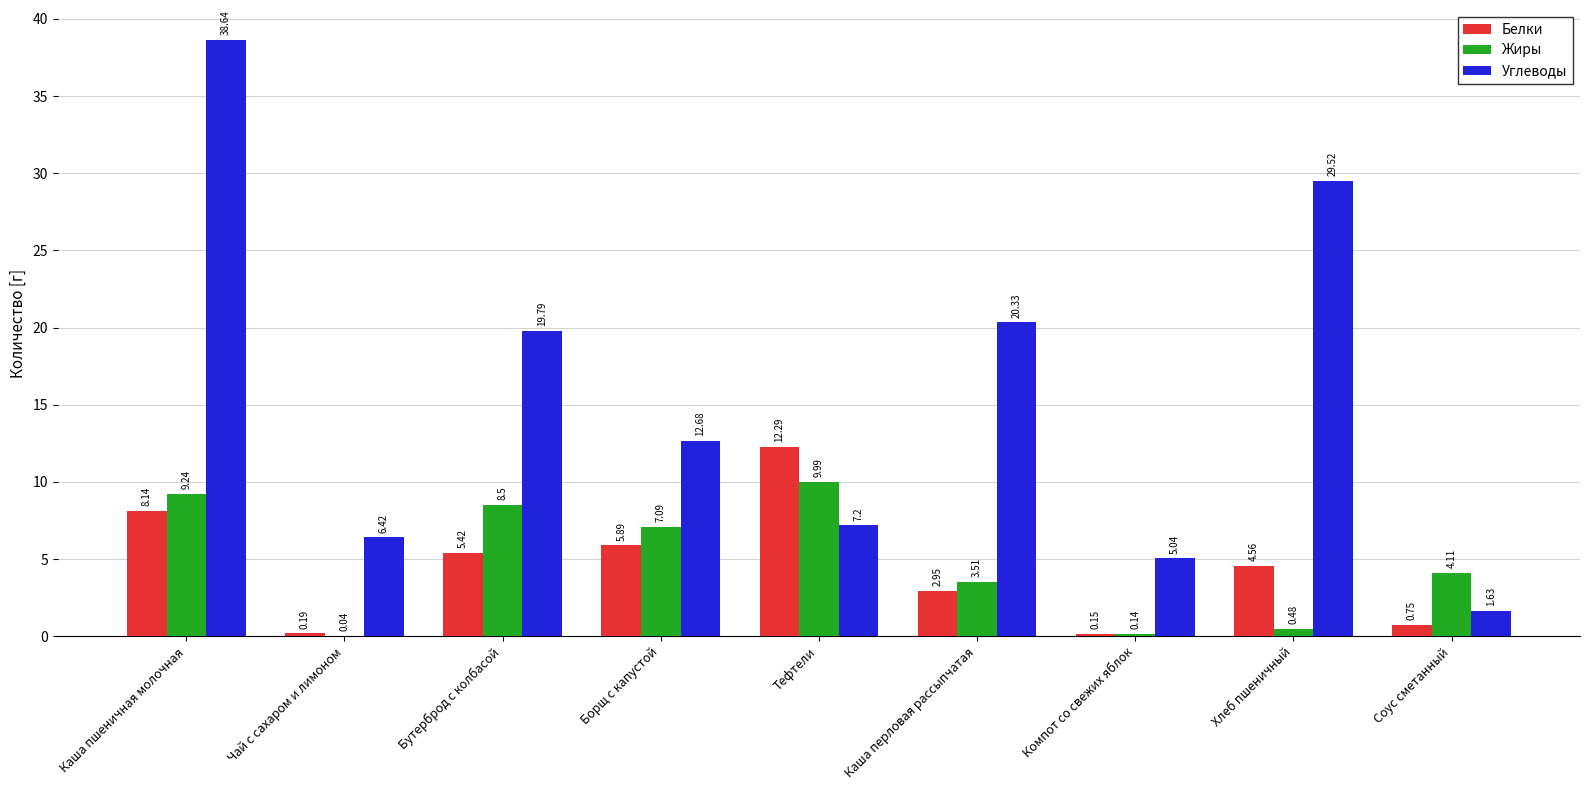

At which label does Белки first exceed 4?

Каша пшеничная молочная